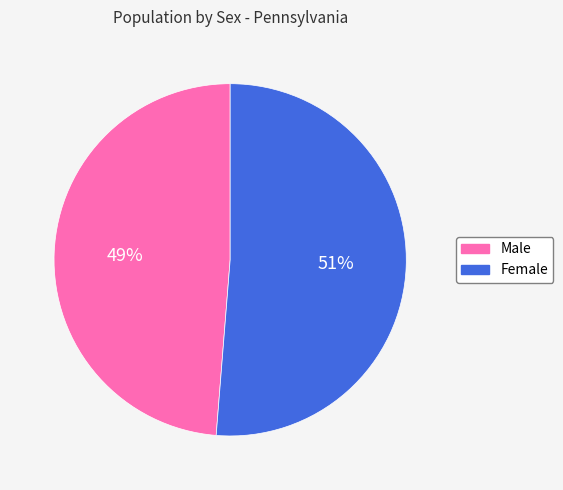

Is there any slice that represents more than half of the pie?

Yes